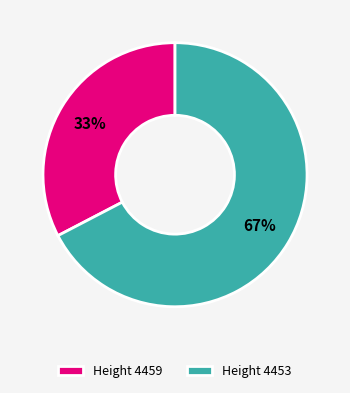

What is the majority slice?

Height 4453